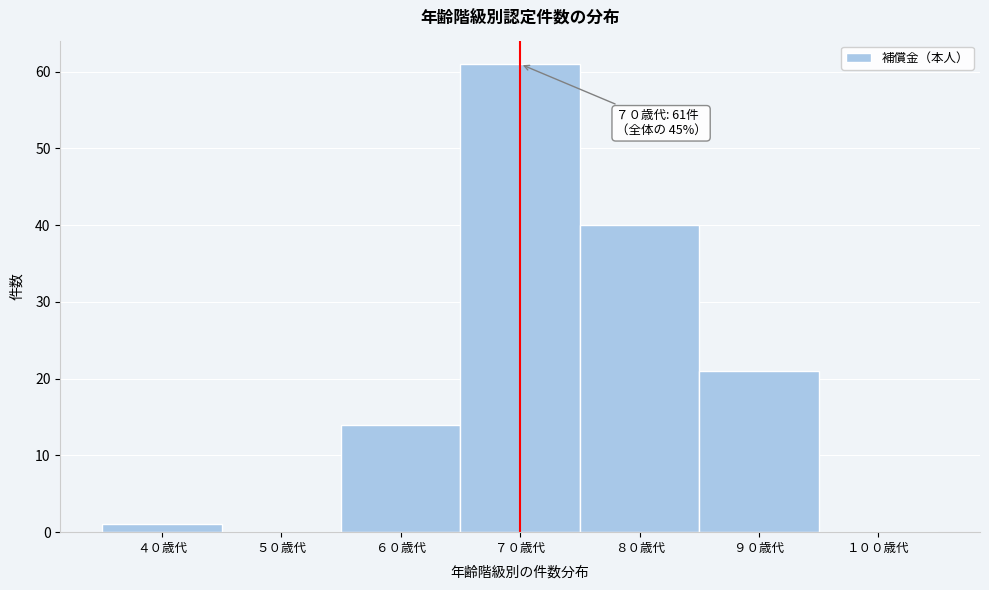

Reading left to right, list all the values displayed in this chart.

４０歳代=1	５０歳代=0	６０歳代=14	７０歳代=61	８０歳代=40	９０歳代=21	１００歳代=0